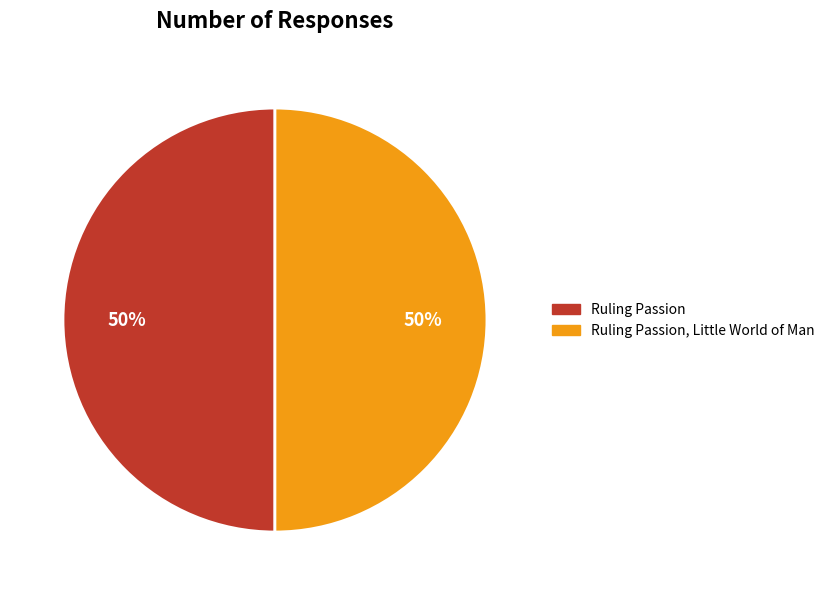

To the nearest percent, what is the average slice percentage?

50%